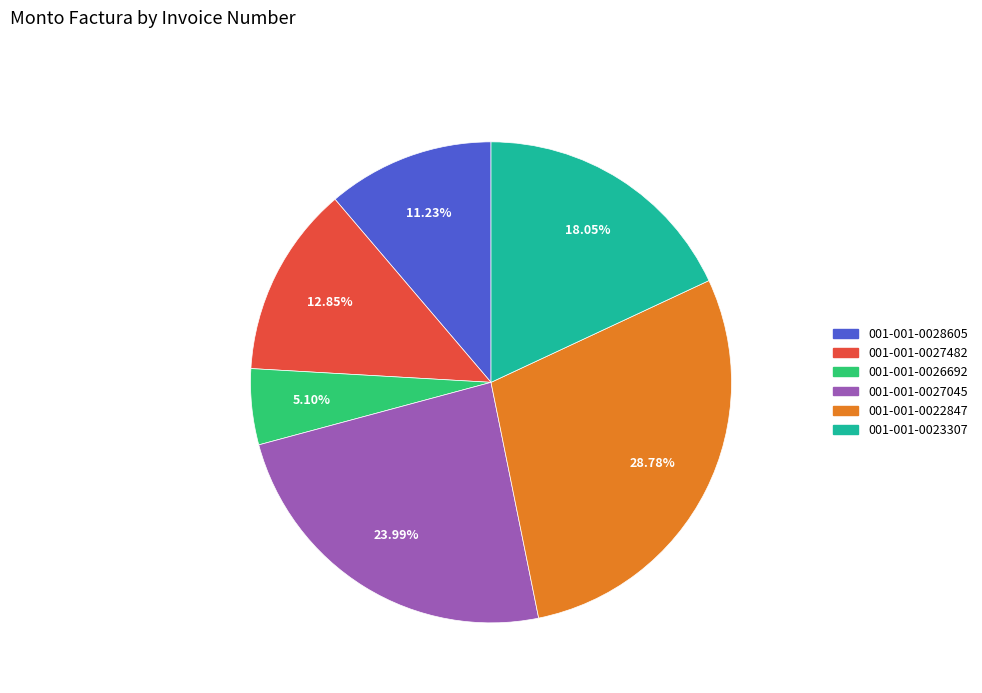

Between 001-001-0027482 and 001-001-0026692, which is larger?

001-001-0027482